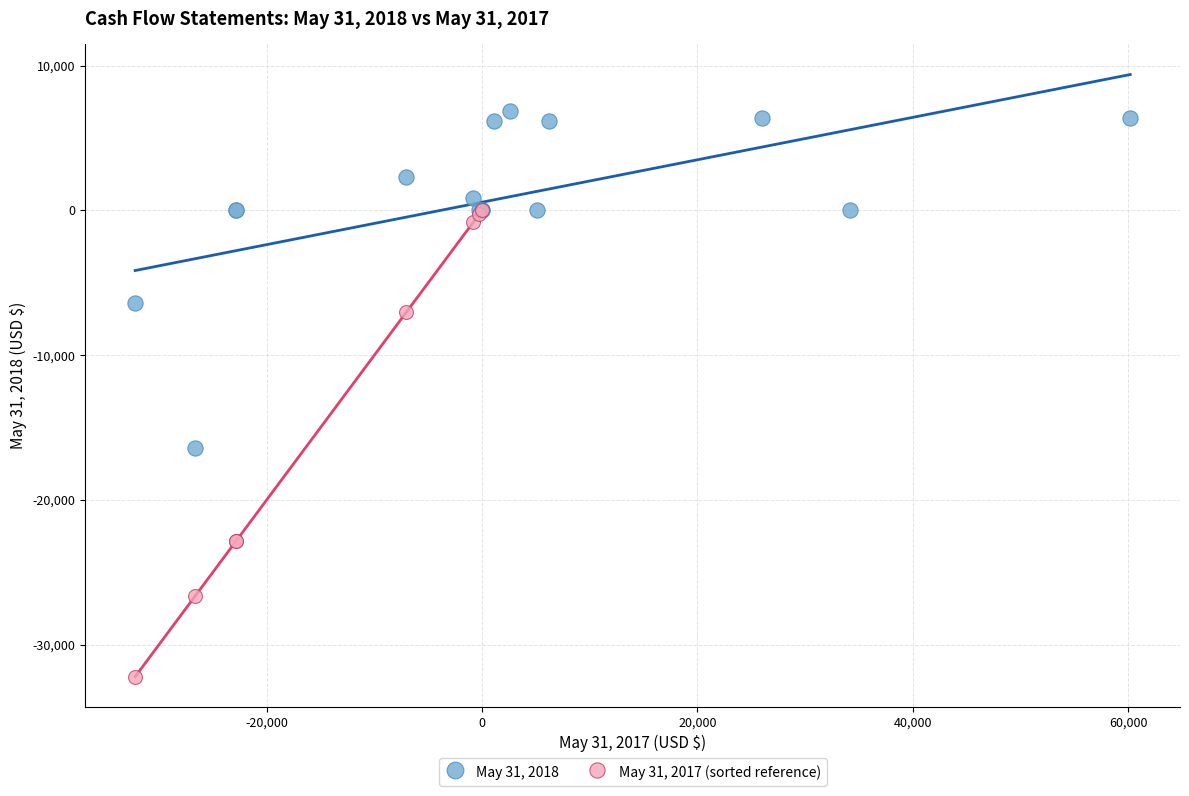

Which series reaches the maximum Y coordinate?

May 31, 2018